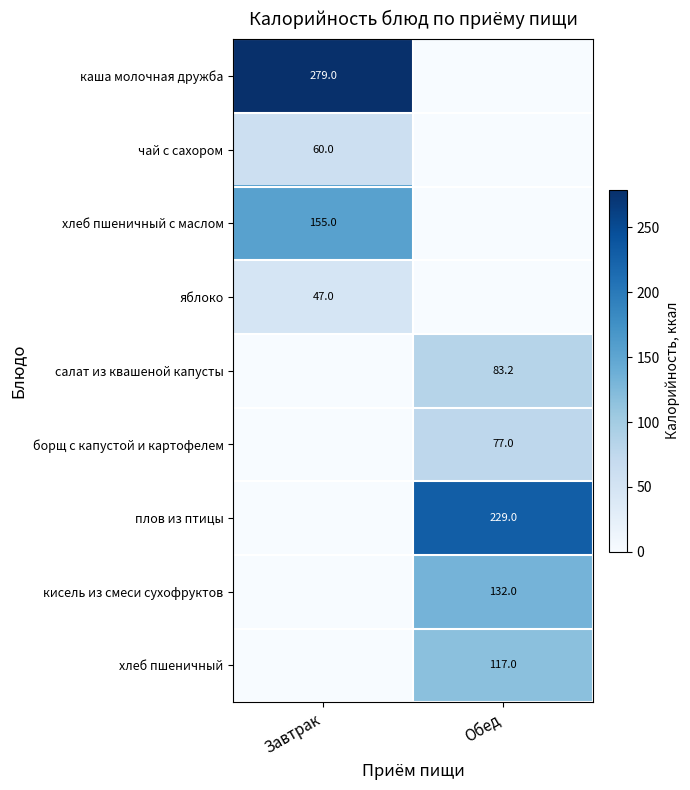

The value of кисель из смеси сухофруктов at Обед is 230.5. True or false?

False